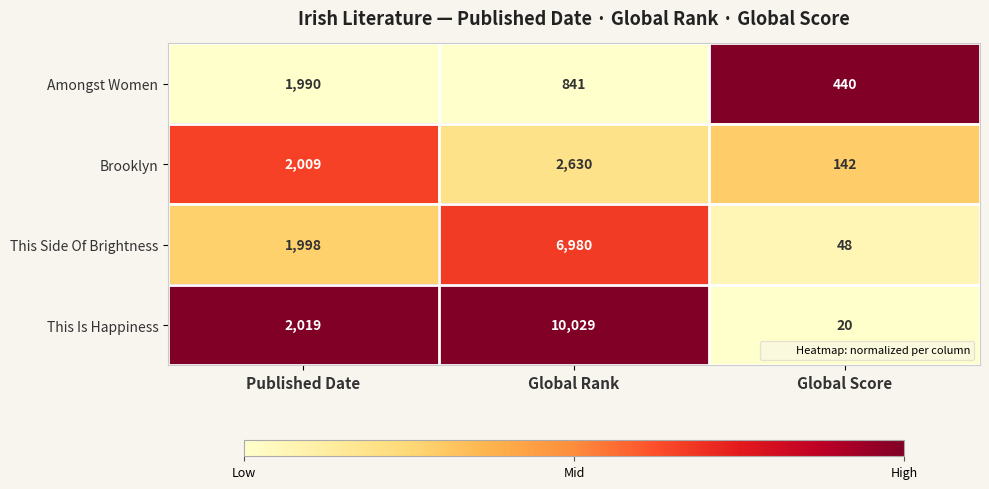

Count the Brooklyn values in the range 142 to 2630.

3